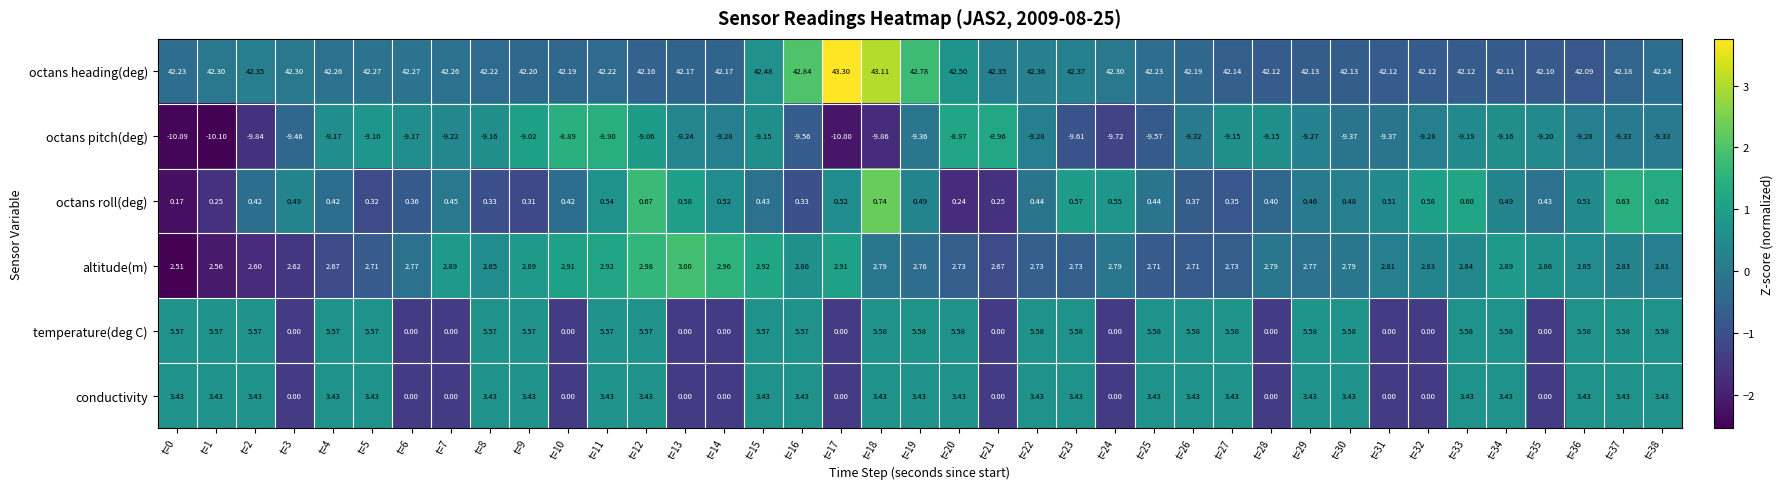

Is the value of octans heading(deg) at t=32 greater than the value of octans roll(deg) at t=18?

Yes